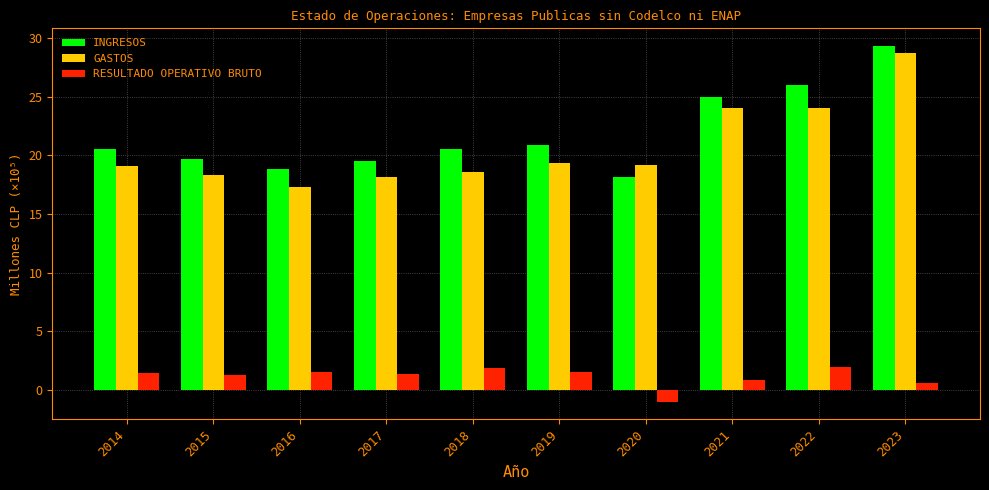

What is the value of the RESULTADO OPERATIVO BRUTO bar at the 10th from the left?

0.6